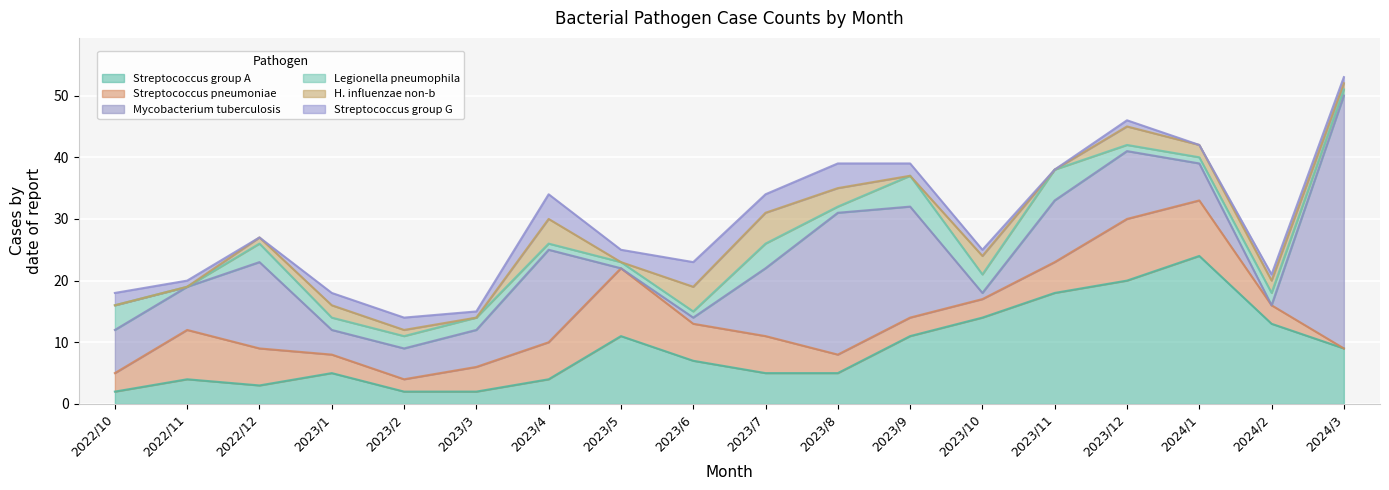

Which category has the highest value in the Streptococcus group A series?

2024/1